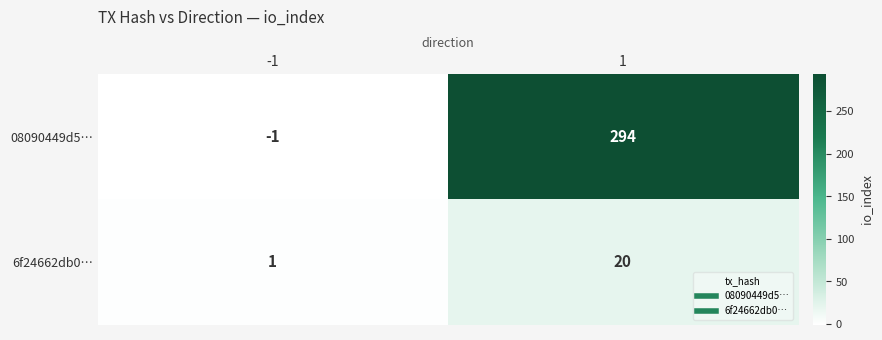

Is it true that 6f24662db0… equals 26 at 1?

False